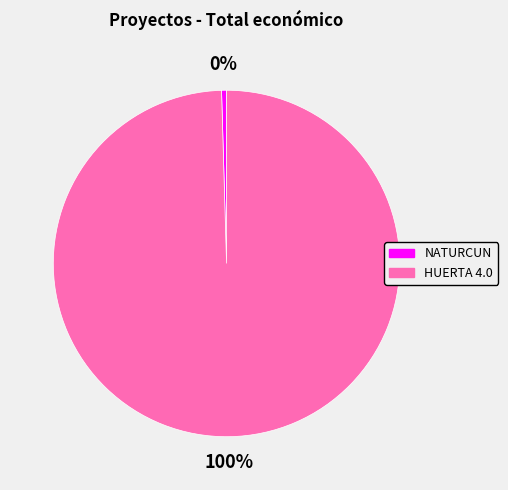

How many segments does this pie chart have?

2